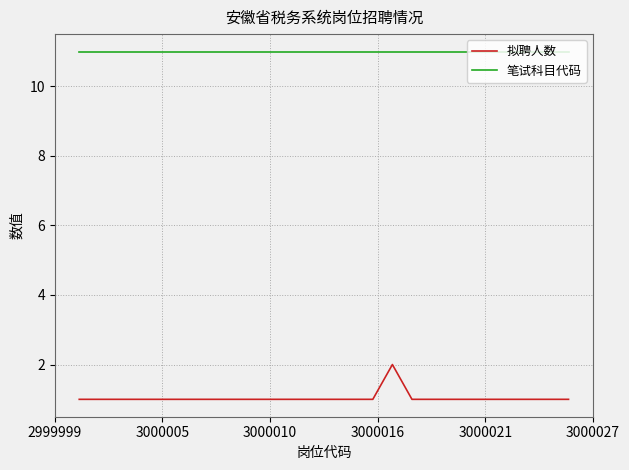

Which series has the widest spread of values?

拟聘人数